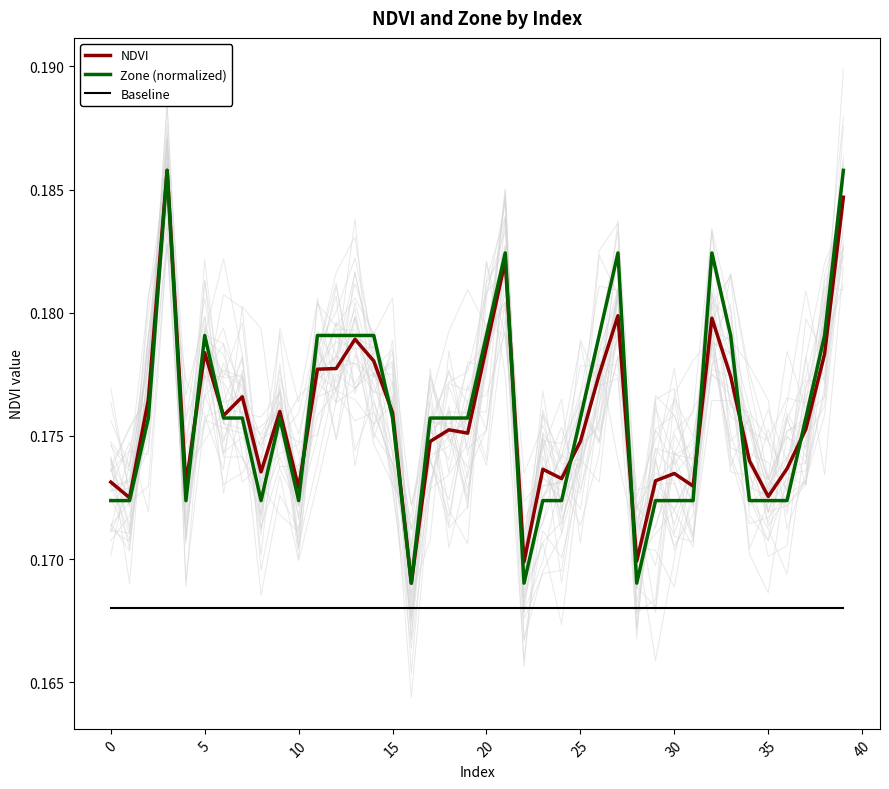

Reading left to right, transcribe all the data shown in this chart.

NDVI: 0.2	0.2	0.2	0.2	0.2	0.2	0.2	0.2	0.2	0.2	0.2	0.2	0.2	0.2	0.2	0.2	0.2	0.2	0.2	0.2	0.2	0.2	0.2	0.2	0.2	0.2	0.2	0.2	0.2	0.2	0.2	0.2	0.2	0.2	0.2	0.2	0.2	0.2	0.2	0.2
Zone (normalized): 0.2	0.2	0.2	0.2	0.2	0.2	0.2	0.2	0.2	0.2	0.2	0.2	0.2	0.2	0.2	0.2	0.2	0.2	0.2	0.2	0.2	0.2	0.2	0.2	0.2	0.2	0.2	0.2	0.2	0.2	0.2	0.2	0.2	0.2	0.2	0.2	0.2	0.2	0.2	0.2
Baseline: 0.2	0.2	0.2	0.2	0.2	0.2	0.2	0.2	0.2	0.2	0.2	0.2	0.2	0.2	0.2	0.2	0.2	0.2	0.2	0.2	0.2	0.2	0.2	0.2	0.2	0.2	0.2	0.2	0.2	0.2	0.2	0.2	0.2	0.2	0.2	0.2	0.2	0.2	0.2	0.2